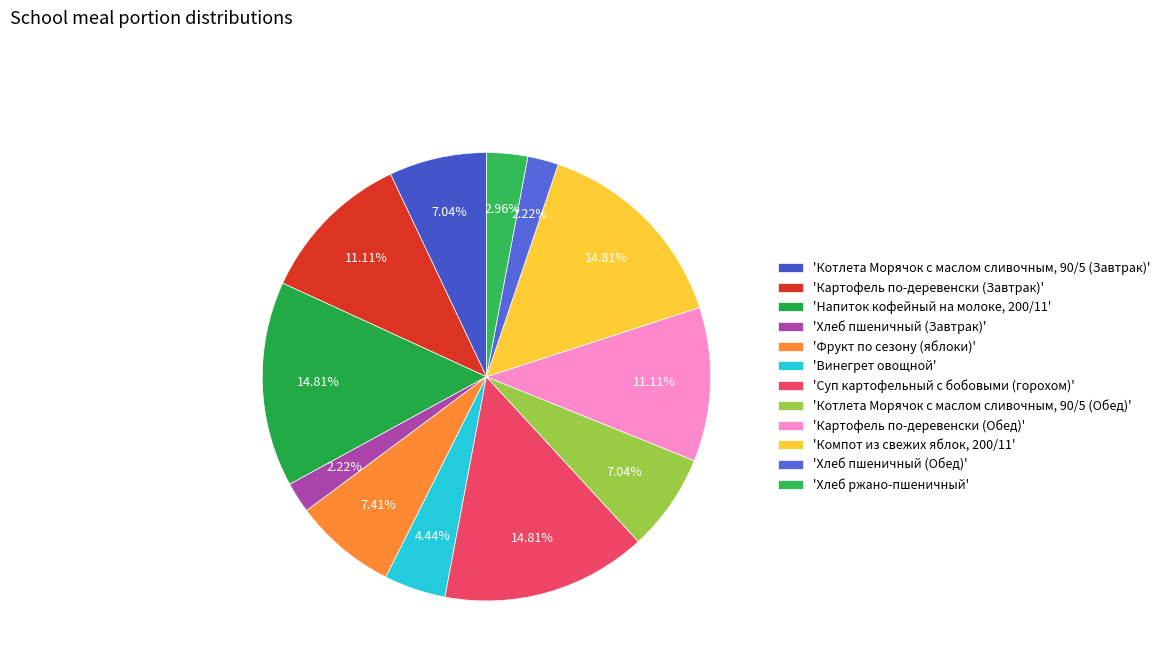

Count the number of slices in the pie.

12